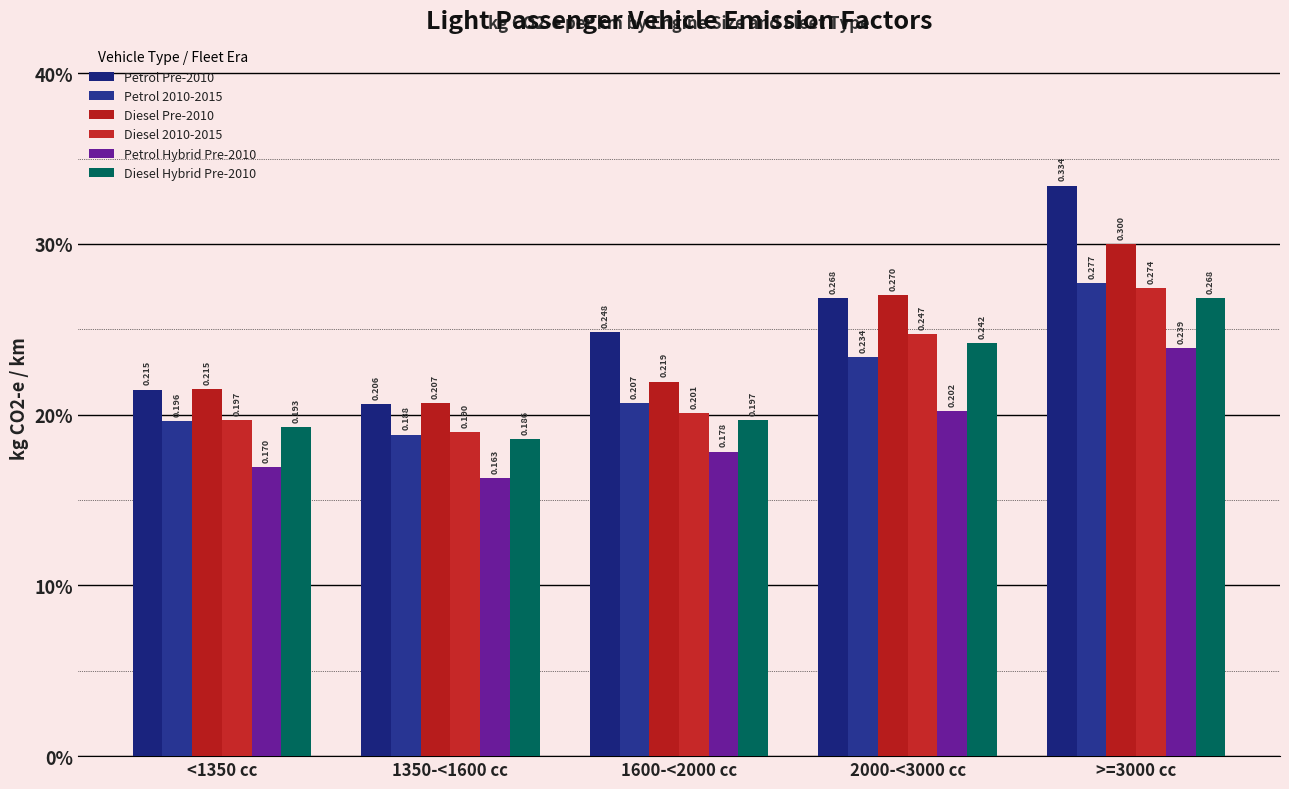

Where is Petrol Hybrid Pre-2010 nearest to the value 0?

1350-<1600 cc